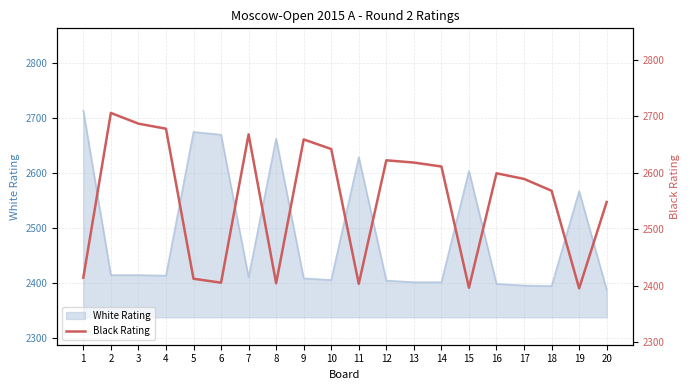

How many points are lower than both their immediate neighbors (excluding endpoints)?

5